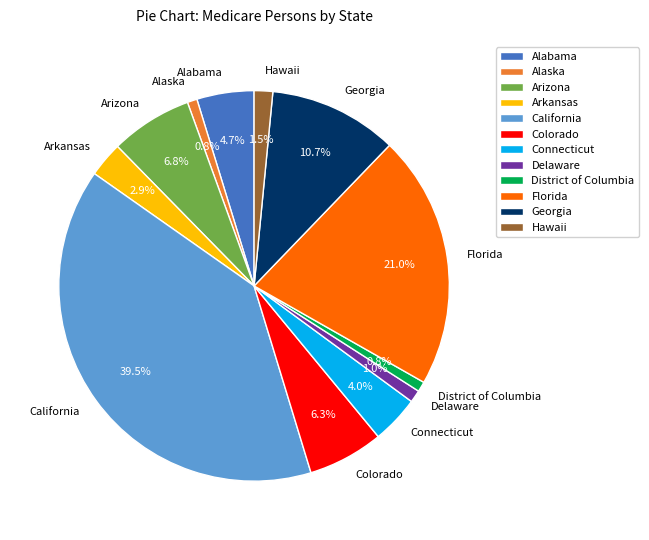

Is there any slice that represents more than half of the pie?

No